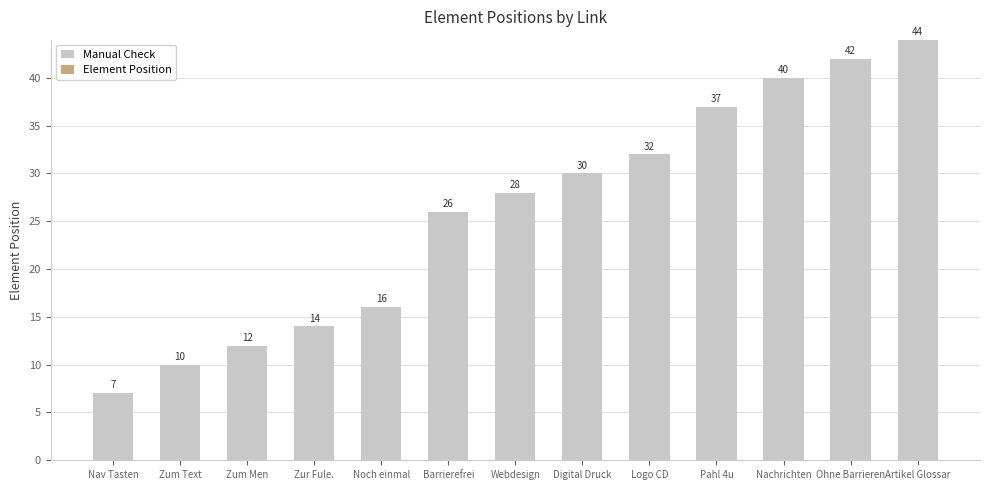

Where is the data nearest to the value 25?

Barrierefrei